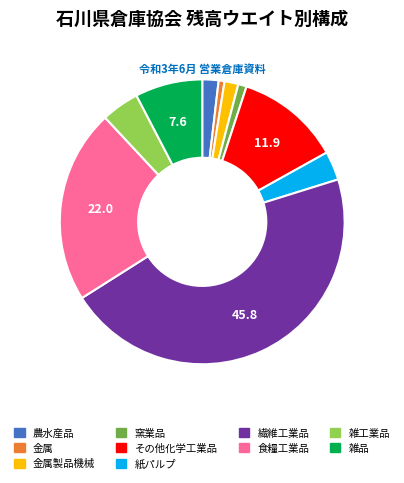

Is the sum of 食糧工業品 and 雑品 greater than half?

No